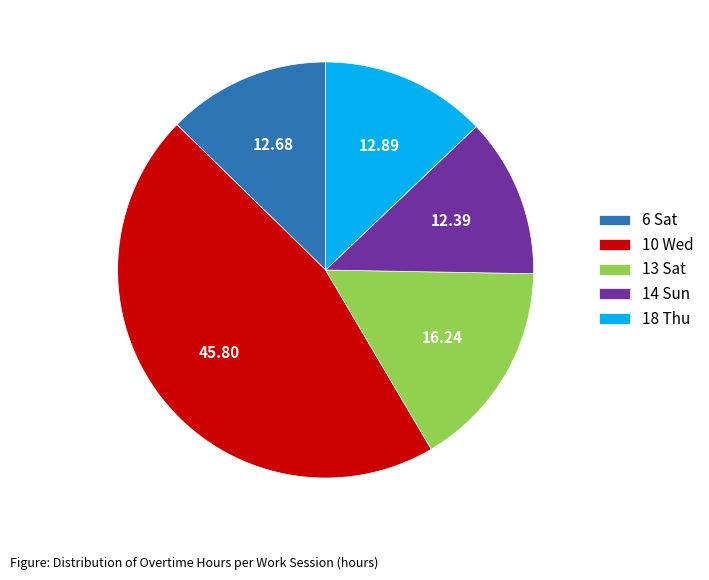

Approximately how many times larger is the value at 18 Thu compared to 6 Sat?

1.0